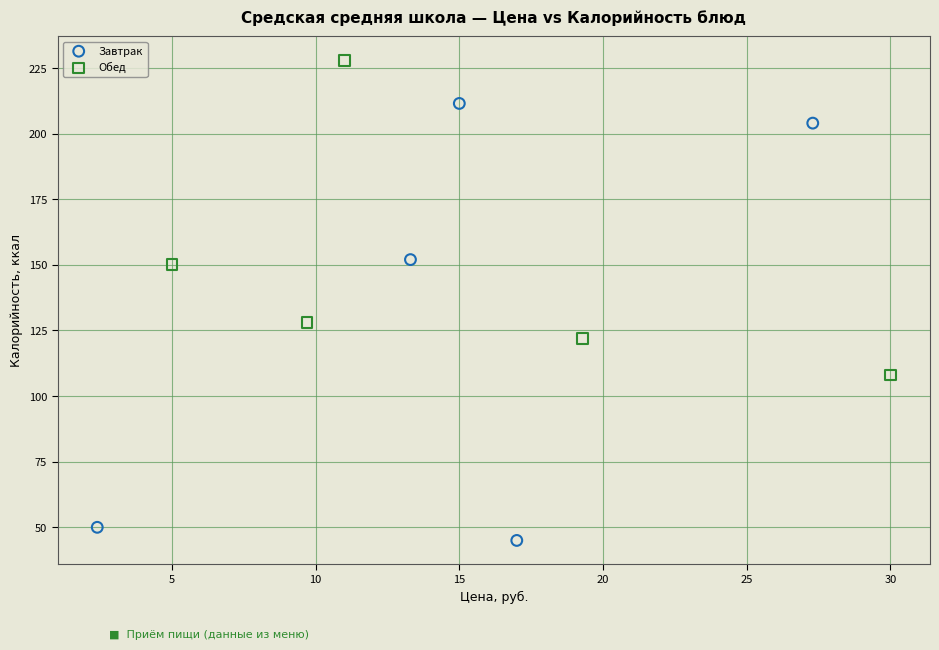

Which series reaches the maximum Y coordinate?

Обед